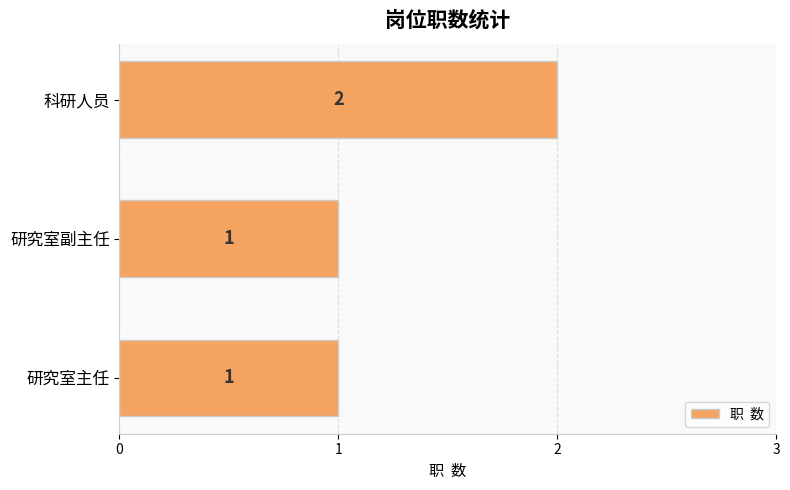

The chart shows a value of 1 at 研究室主任. True or false?

True